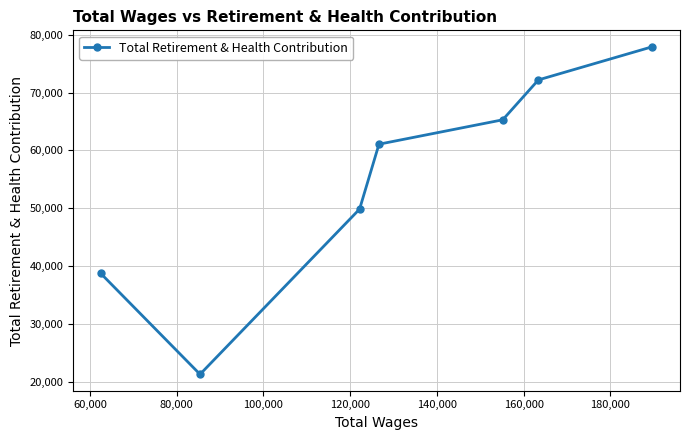

What is the difference between the second highest and minimum values?

50866